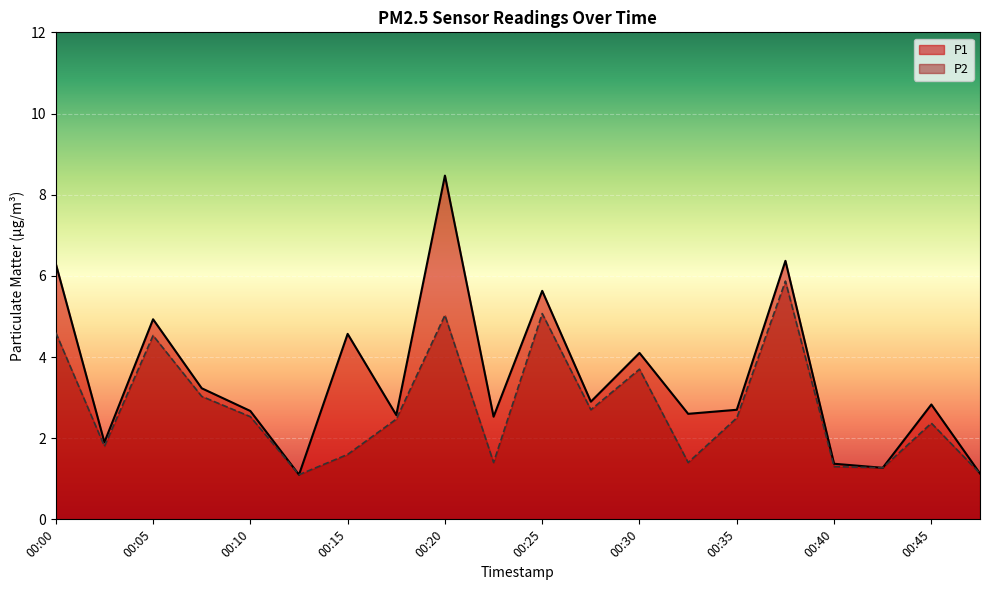

Rank the series by their average value, from lowest to highest.

P2, P1